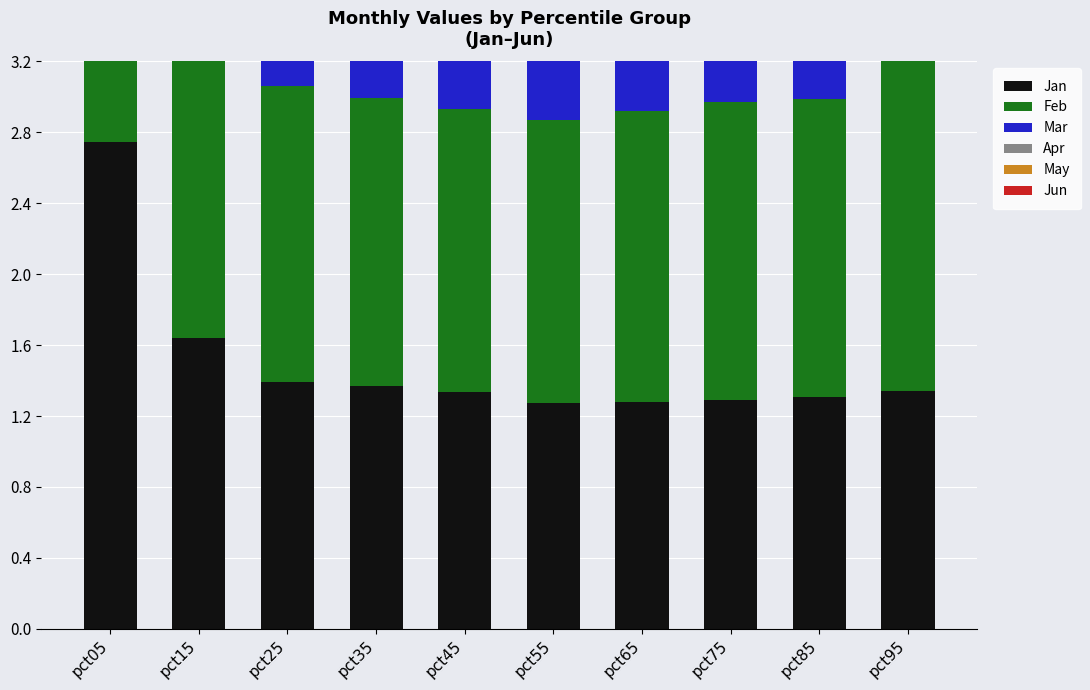

Where does the May series first go above 2?

pct25